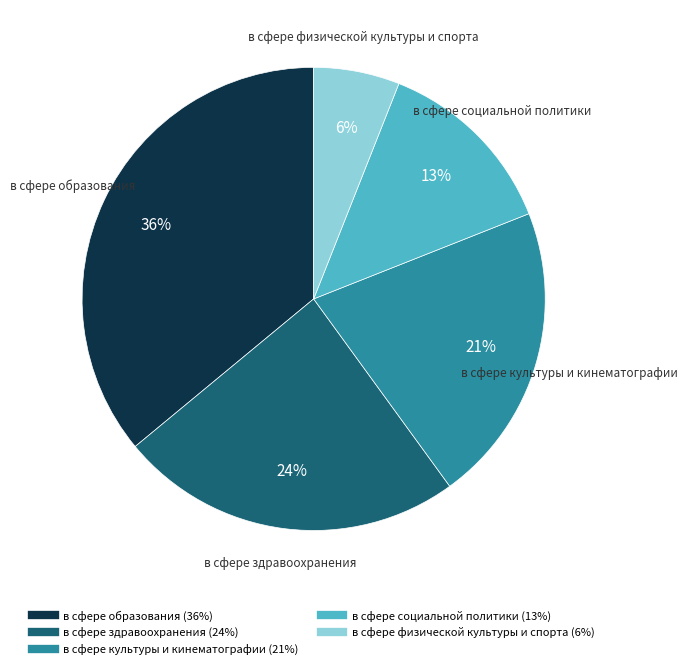

Combined, do в сфере образования and в сфере культуры и кинематографии account for over 50%?

Yes